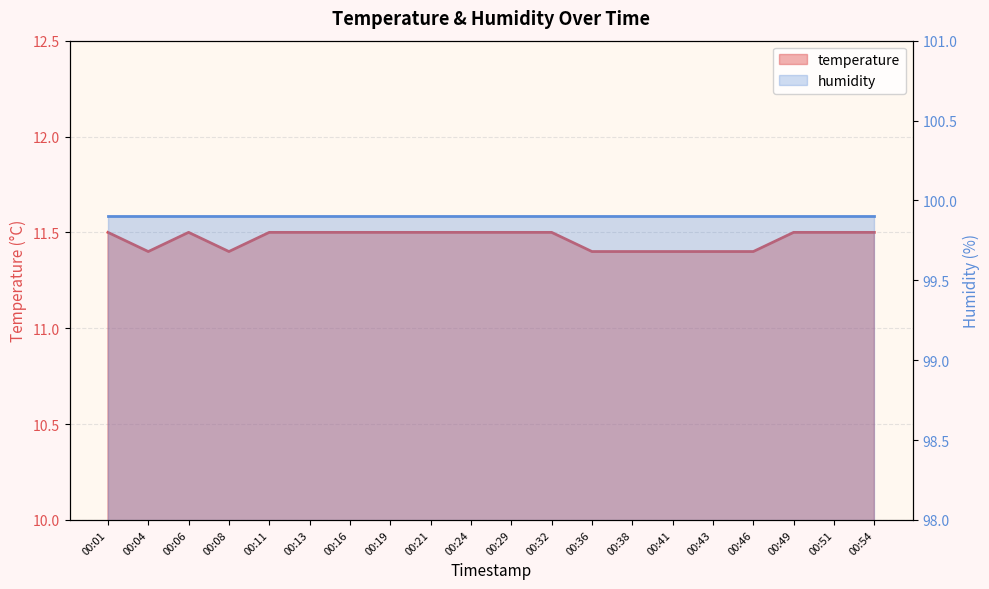

Approximately how many times larger is the value at 00:49 compared to 00:43?

1.0